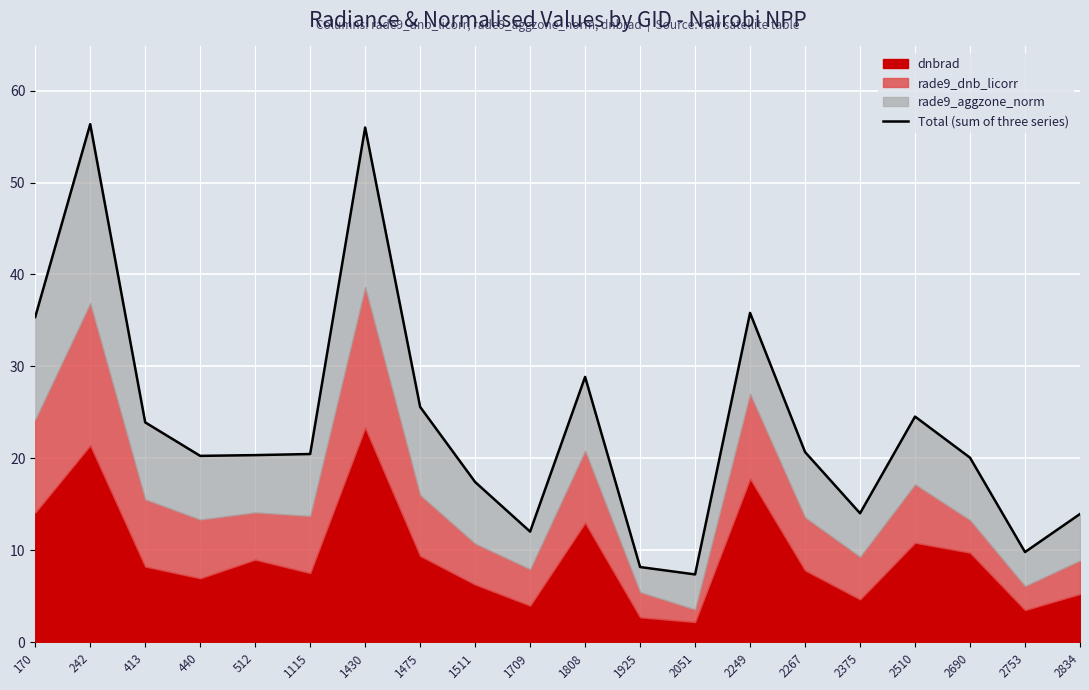

List the labels in order of value, largest first.

242, 1430, 2249, 170, 1808, 1475, 2510, 413, 2267, 1115, 512, 440, 2690, 1511, 2375, 2834, 1709, 2753, 1925, 2051